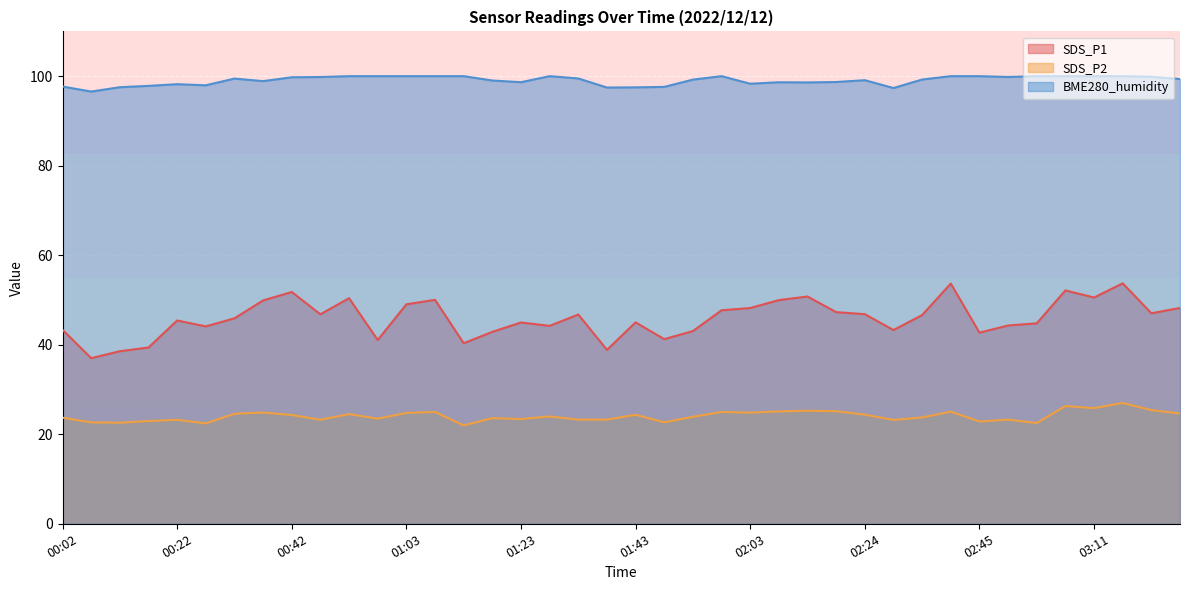

Rank the series at 03:16 from highest to lowest value.

BME280_humidity, SDS_P1, SDS_P2